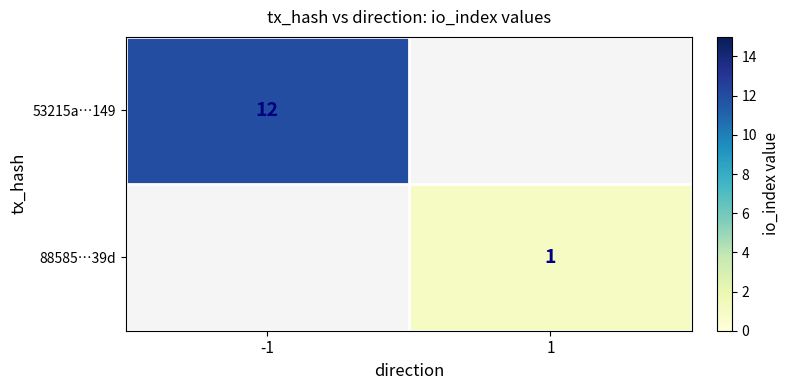

How many data points does each series have?

2